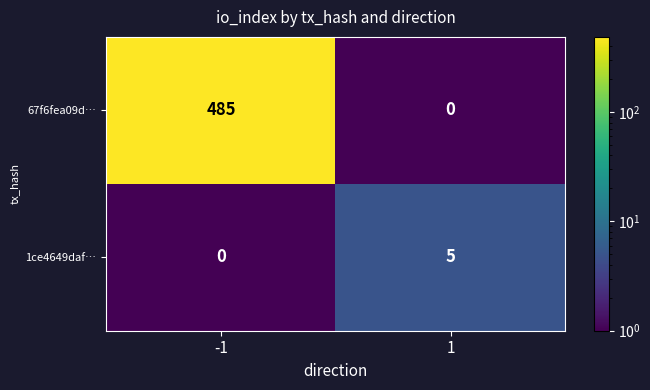

True or false: 67f6fea09d… has a value of 485 at -1.

True